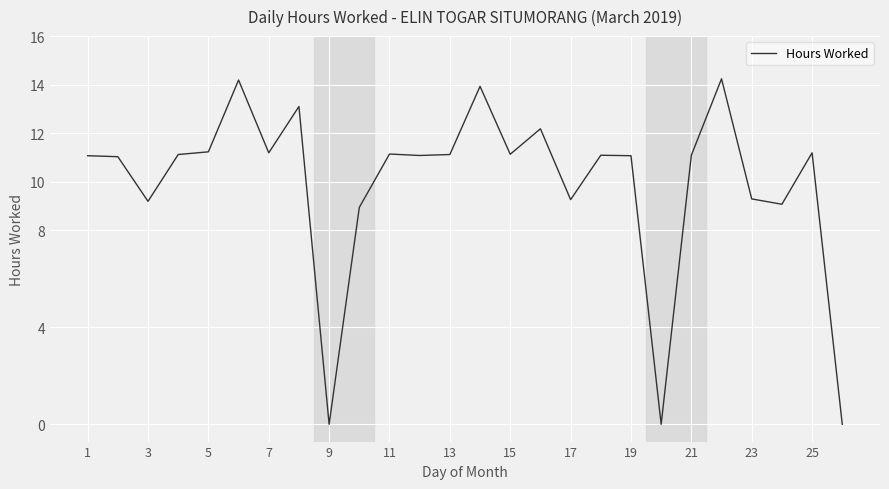

What is the difference between the maximum and minimum values?

14.2